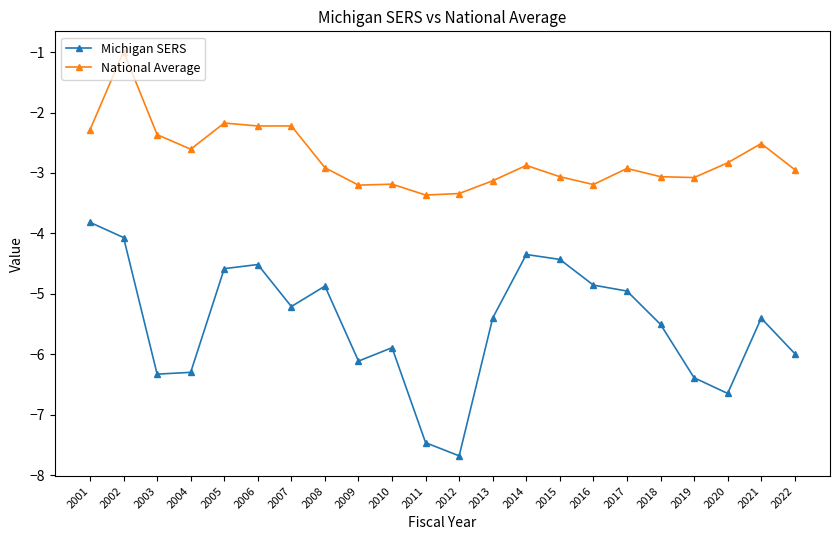

What value does the Michigan SERS series have at 2011?

-7.5